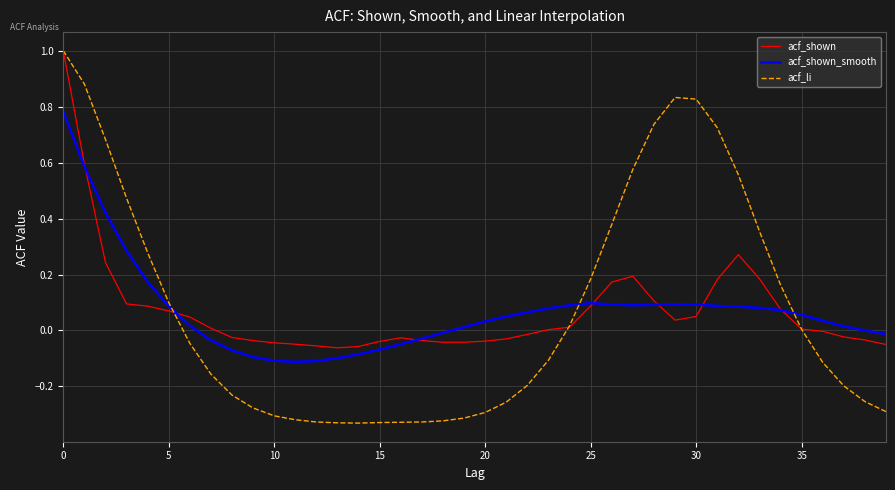

Which series has the widest spread of values?

acf_li